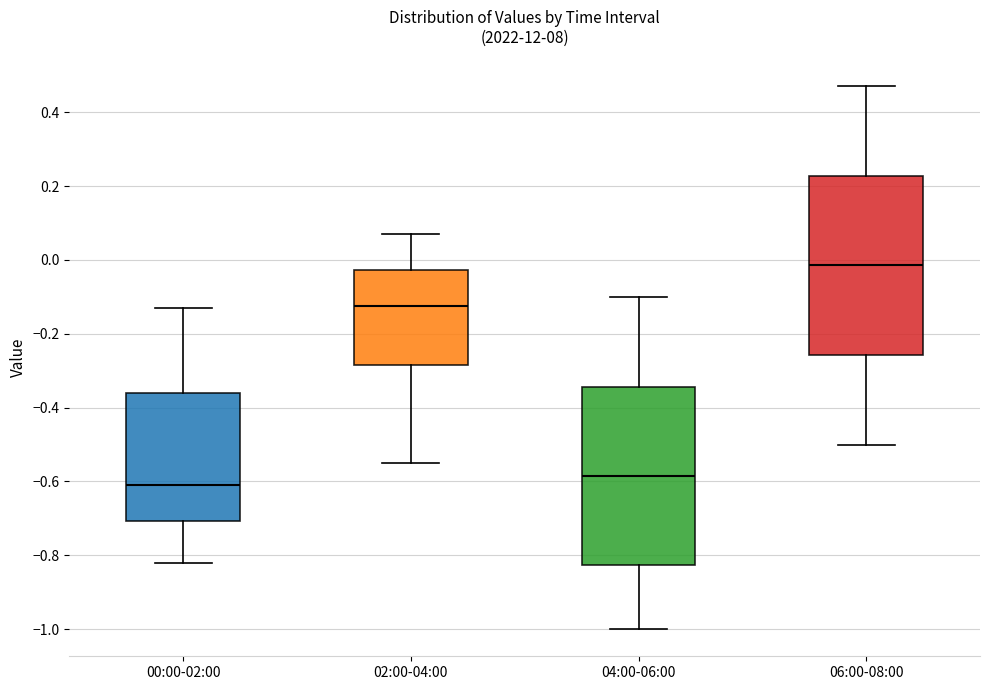

Reading left to right, transcribe this box plot: for each box, give where its median line is, the range the box spans, and where its two whiskers end, as read against the y-axis. The values are not printed on the chart, so give them approximately, as read against the axis.

00:00-02:00: median -0.60, box -0.70 to -0.36, whiskers -0.82 to -0.12
02:00-04:00: median -0.12, box -0.28 to -0.02, whiskers -0.54 to 0.08
04:00-06:00: median -0.58, box -0.82 to -0.34, whiskers -1.00 to -0.10
06:00-08:00: median -0.02, box -0.26 to 0.22, whiskers -0.50 to 0.48